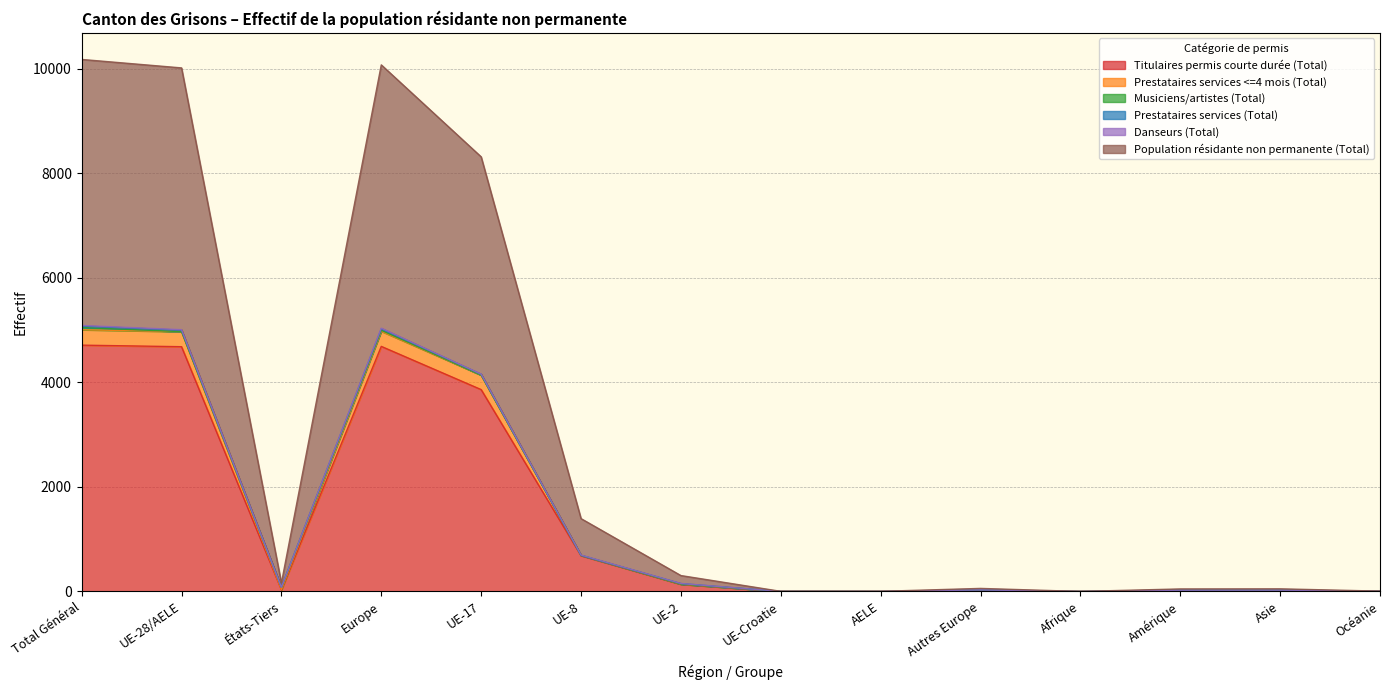

Which series has the widest spread of values?

Population résidante non permanente (Total)